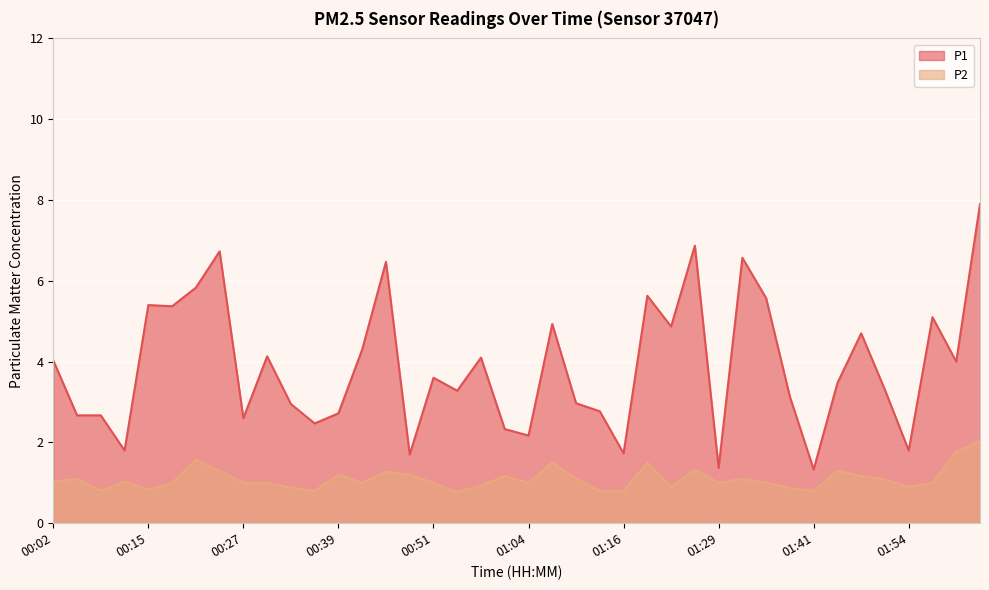

Which series has the widest spread of values?

P1